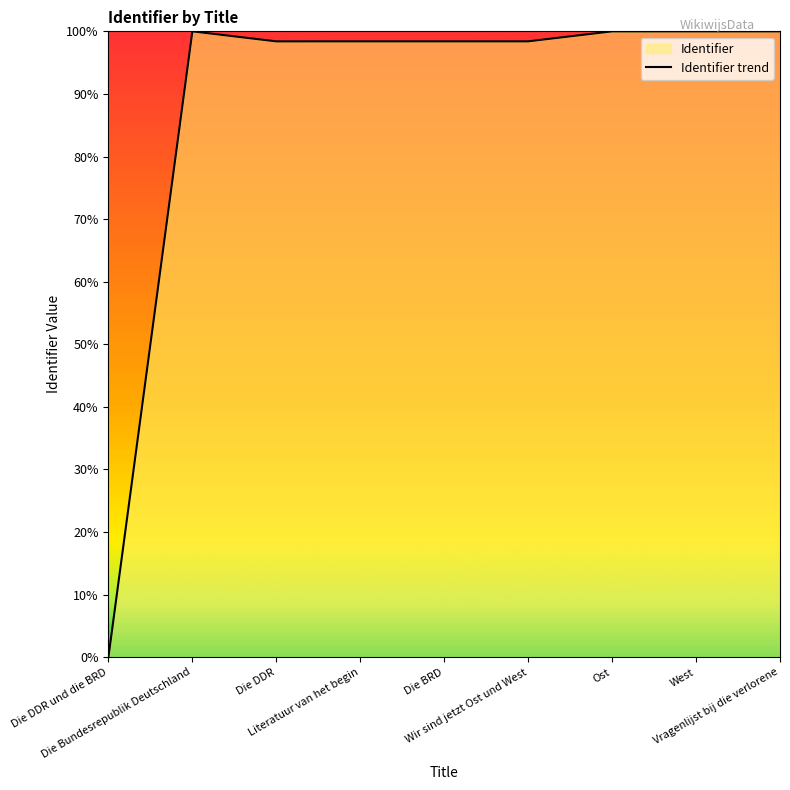

What is the label of the 9th point from the left?

Vragenlijst bij die verlorene